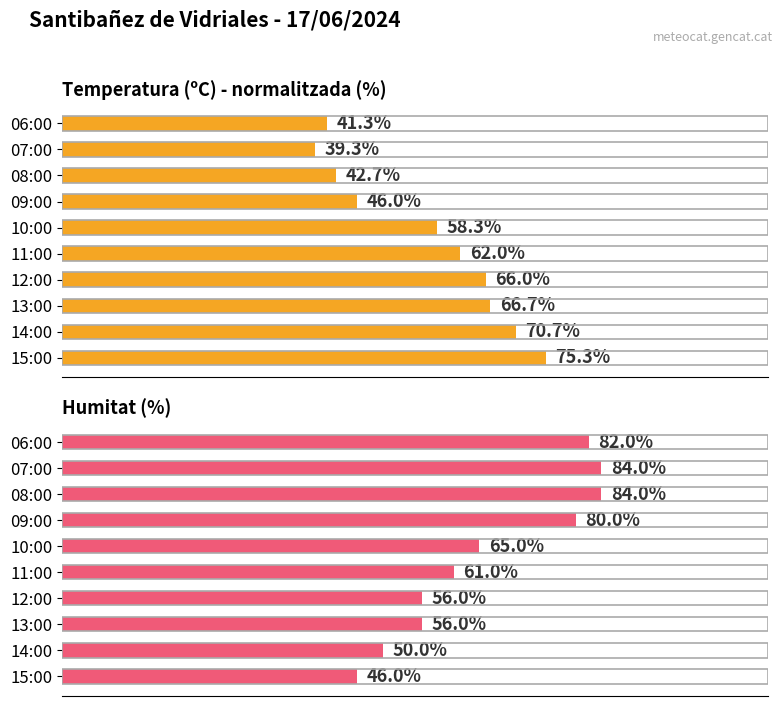

How many groups of bars are there?

10